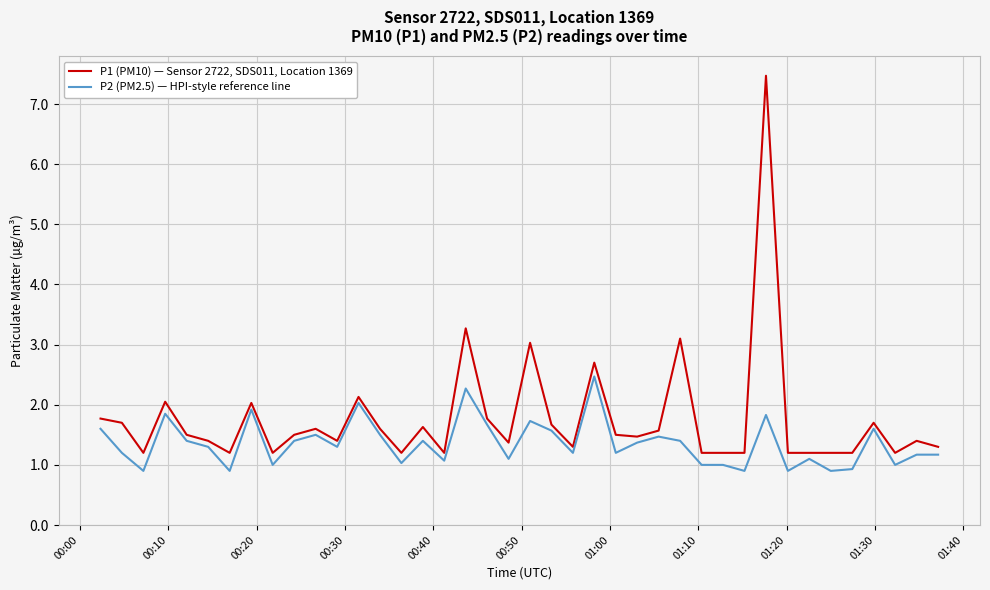

What is the minimum value for P2 (PM2.5) — HPI-style reference line?

0.9